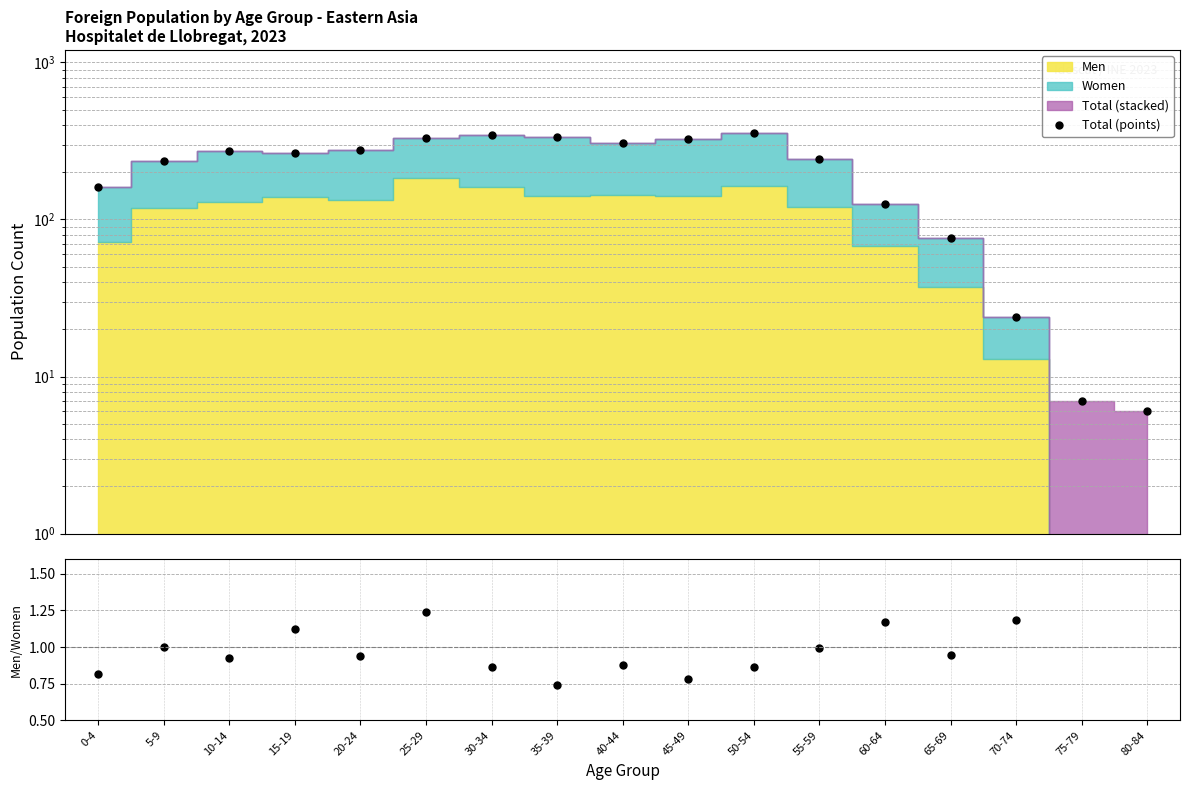

Reading left to right, what are all the values shown in this chart?

Total (points): 160.0	236.0	271.0	263.0	275.0	331.0	345.0	334.0	308.0	323.0	354.0	241.0	126.0	76.0	24.0	7.0	6.0
Men/Women ratio: 0.8	1.0	0.9	1.1	0.9	1.2	0.9	0.7	0.9	0.8	0.9	1.0	1.2	0.9	1.2	0.0	0.0